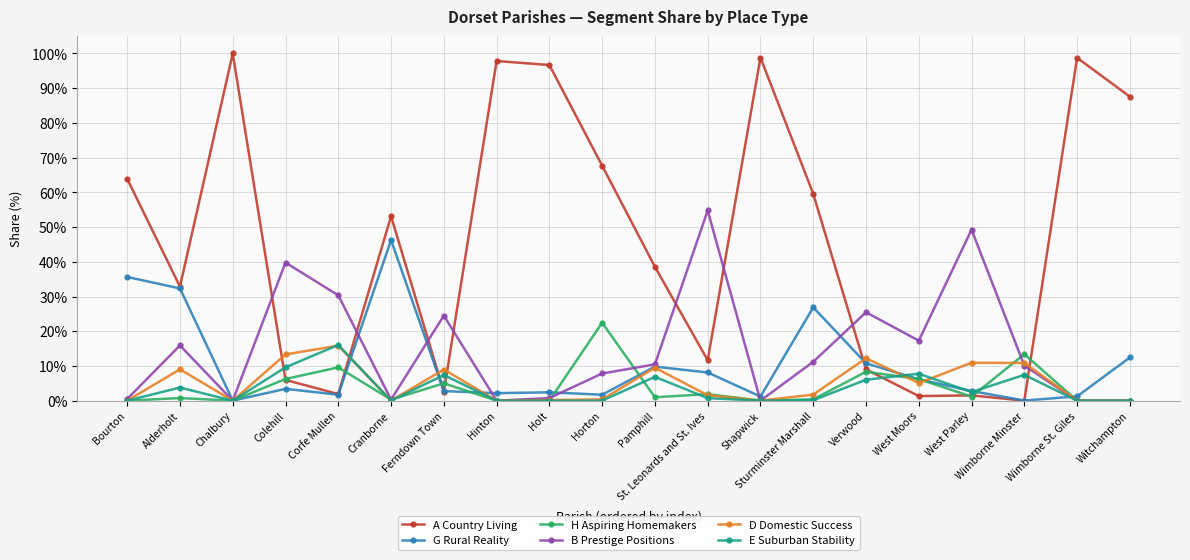

What is the total value across all series at Pamphill?

76.1